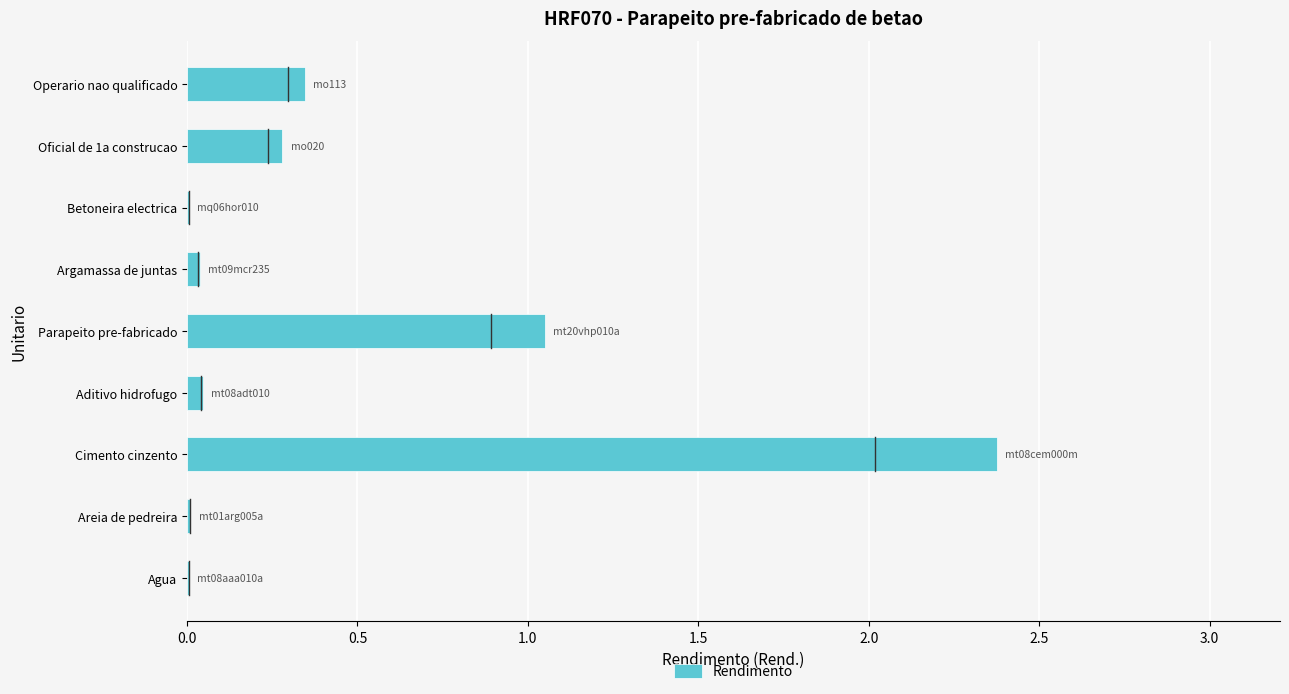

How many categories are shown in the chart?

9